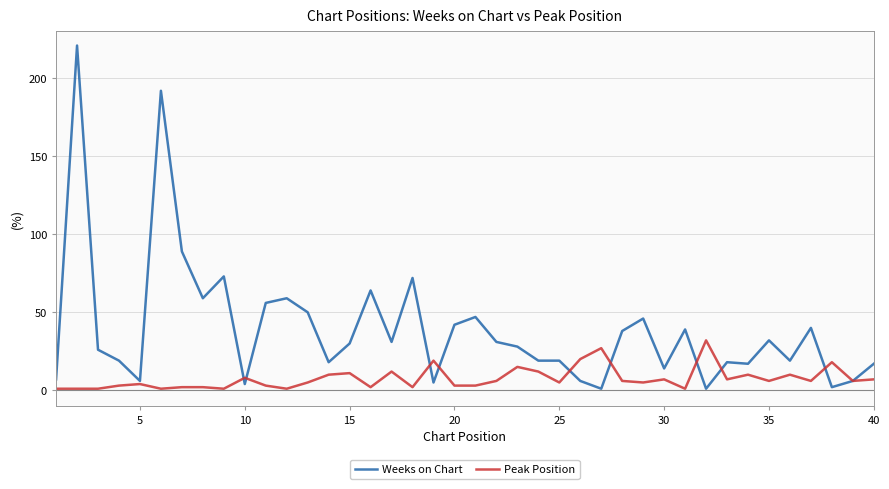

Which series has the largest range (max minus min)?

Weeks on Chart